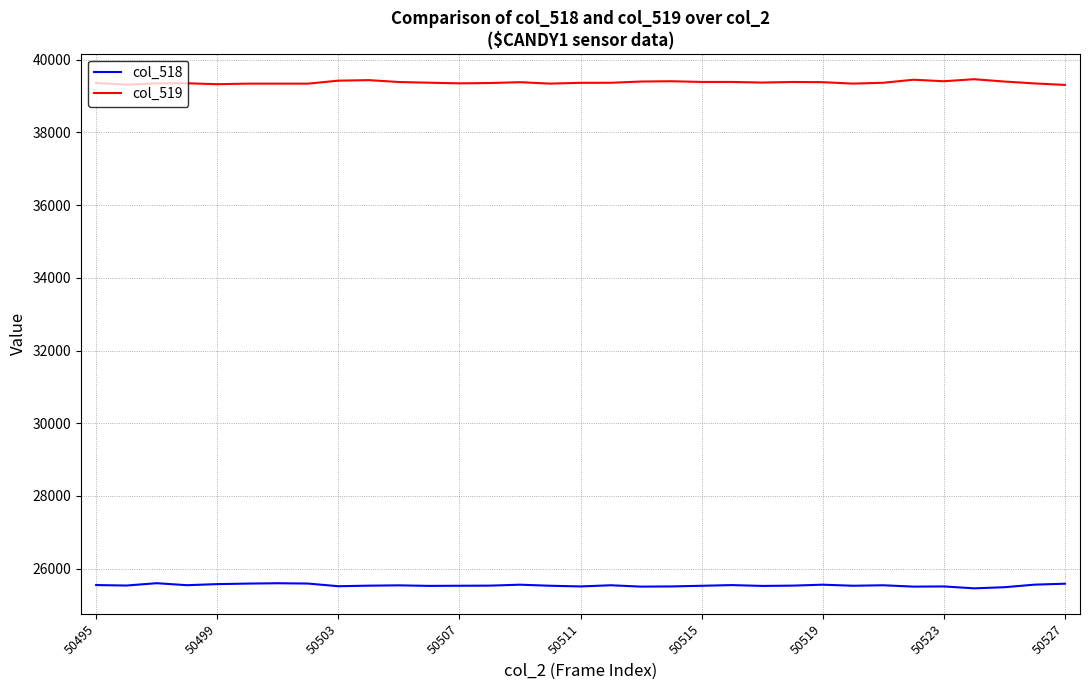

What is the minimum value shown in the chart?

25460